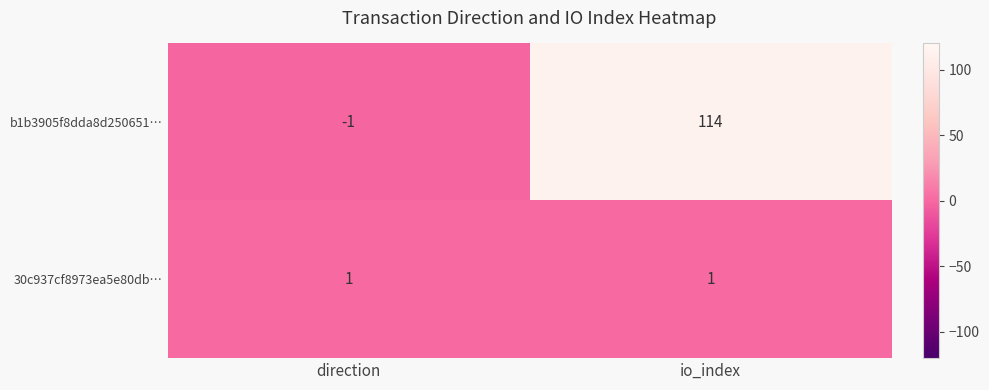

Which series has the widest spread of values?

b1b3905f8dda8d250651…